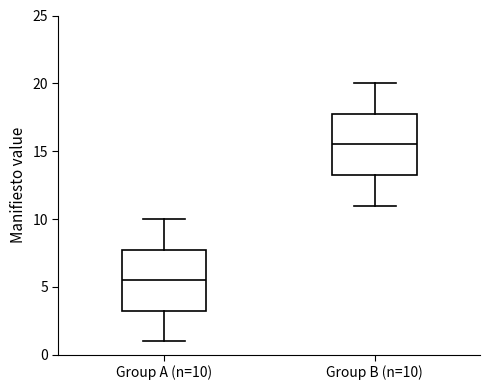

Reading left to right, transcribe this box plot: for each box, give where its median line is, the range the box spans, and where its two whiskers end, as read against the y-axis. The values are not printed on the chart, so give them approximately, as read against the axis.

Group A (n=10): median 5.5, box 3.5 to 8.0, whiskers 1.0 to 10.0
Group B (n=10): median 15.5, box 13.5 to 18.0, whiskers 11.0 to 20.0